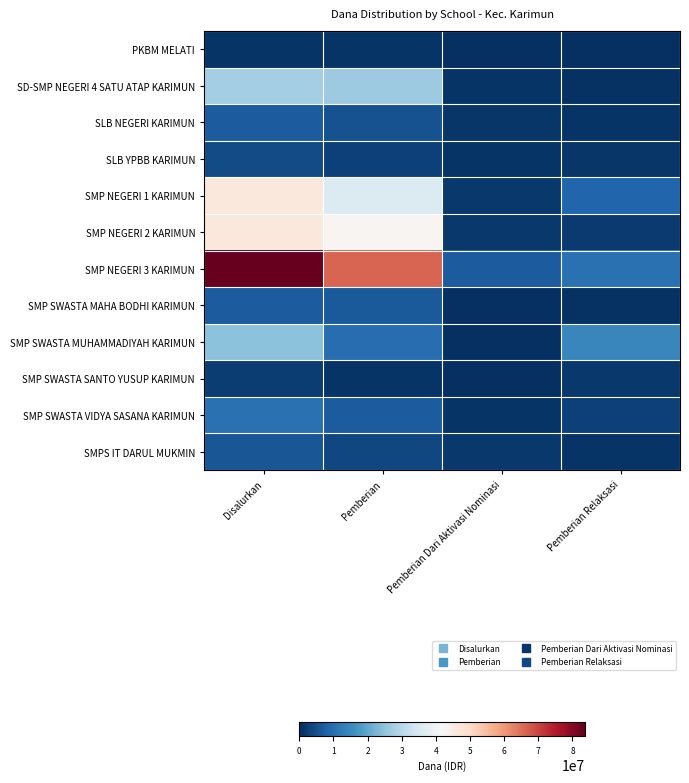

How many categories are shown in the chart?

4